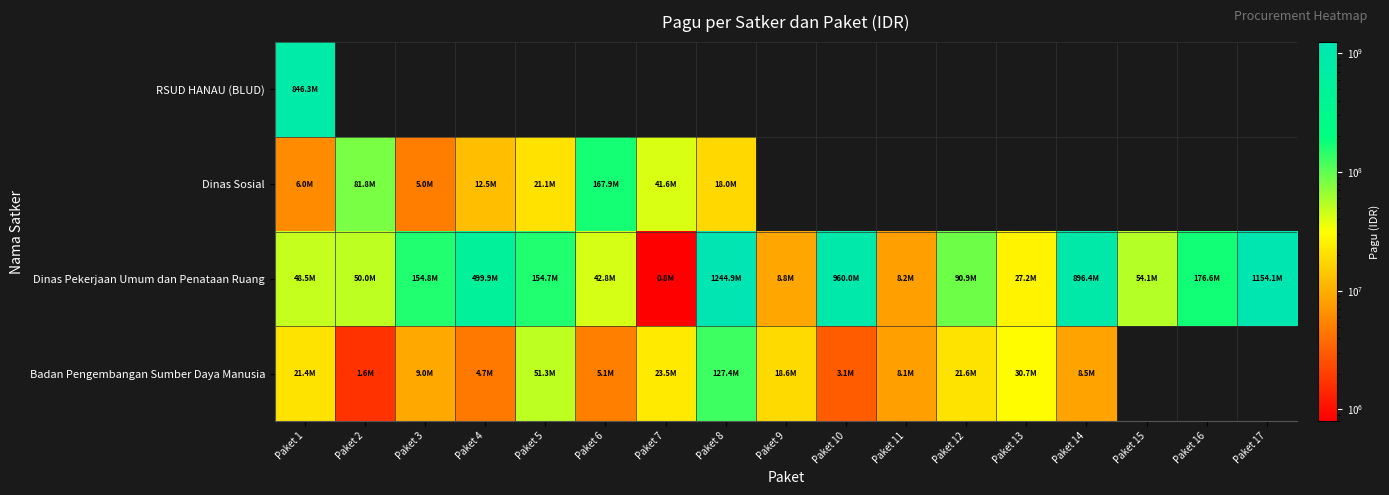

What is the total value across all series at Paket 12?

112524000